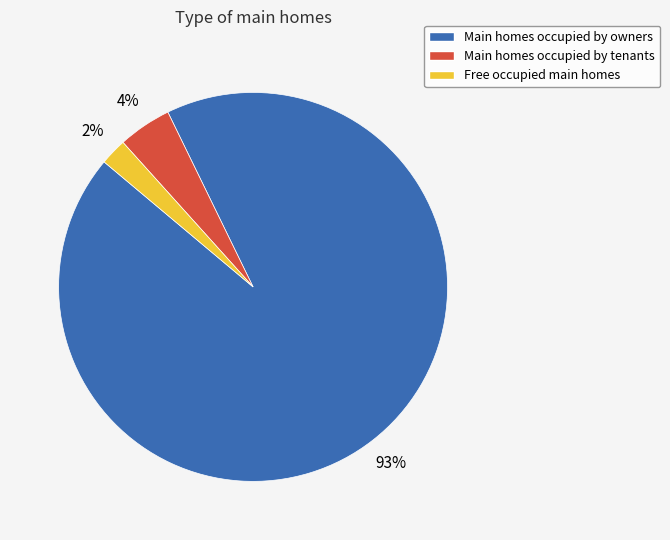

Rank the categories by value from lowest to highest.

Free occupied main homes, Main homes occupied by tenants, Main homes occupied by owners